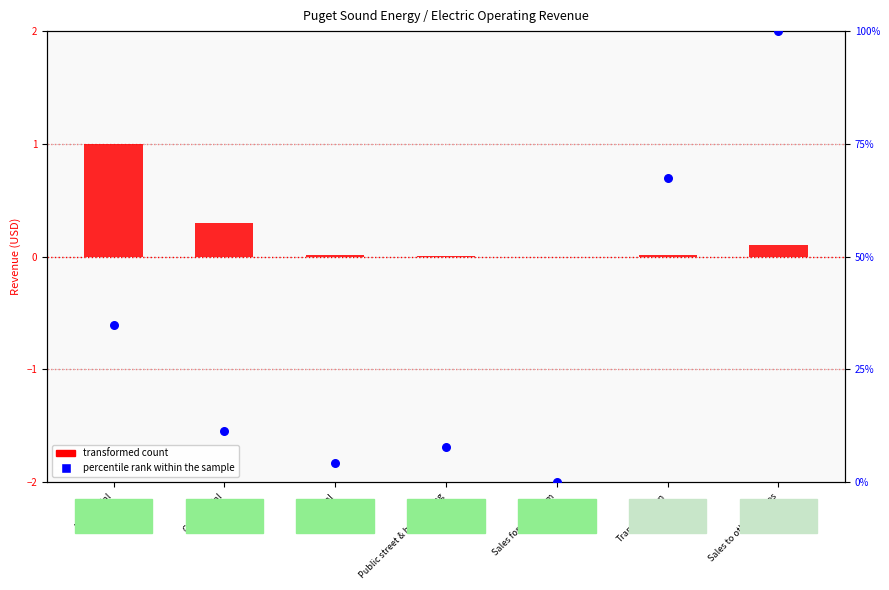

What is the total value across all series at Sales to other utilities?

100.1